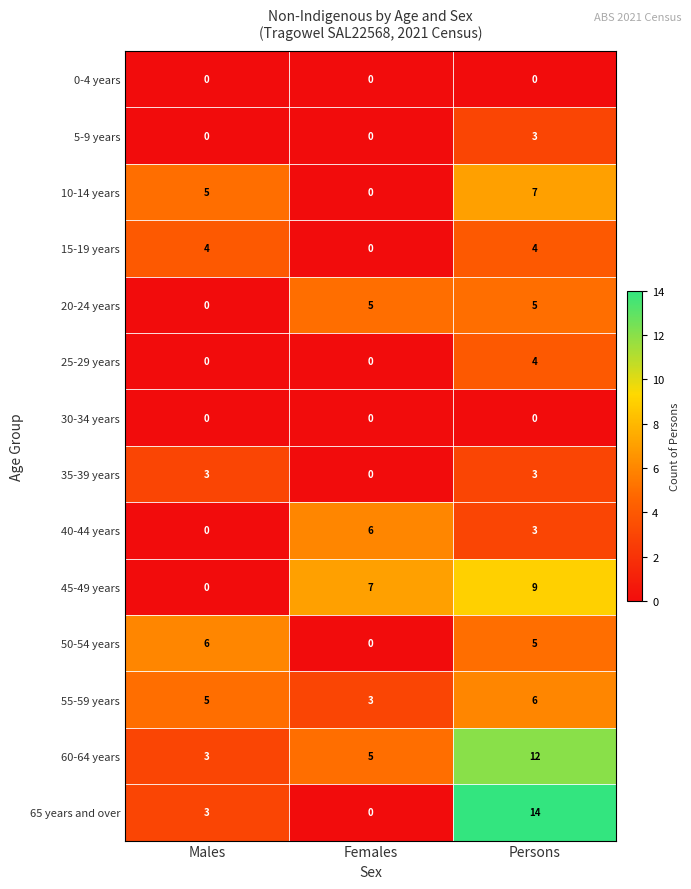

What is the spread (max minus min) of values at Males?

6